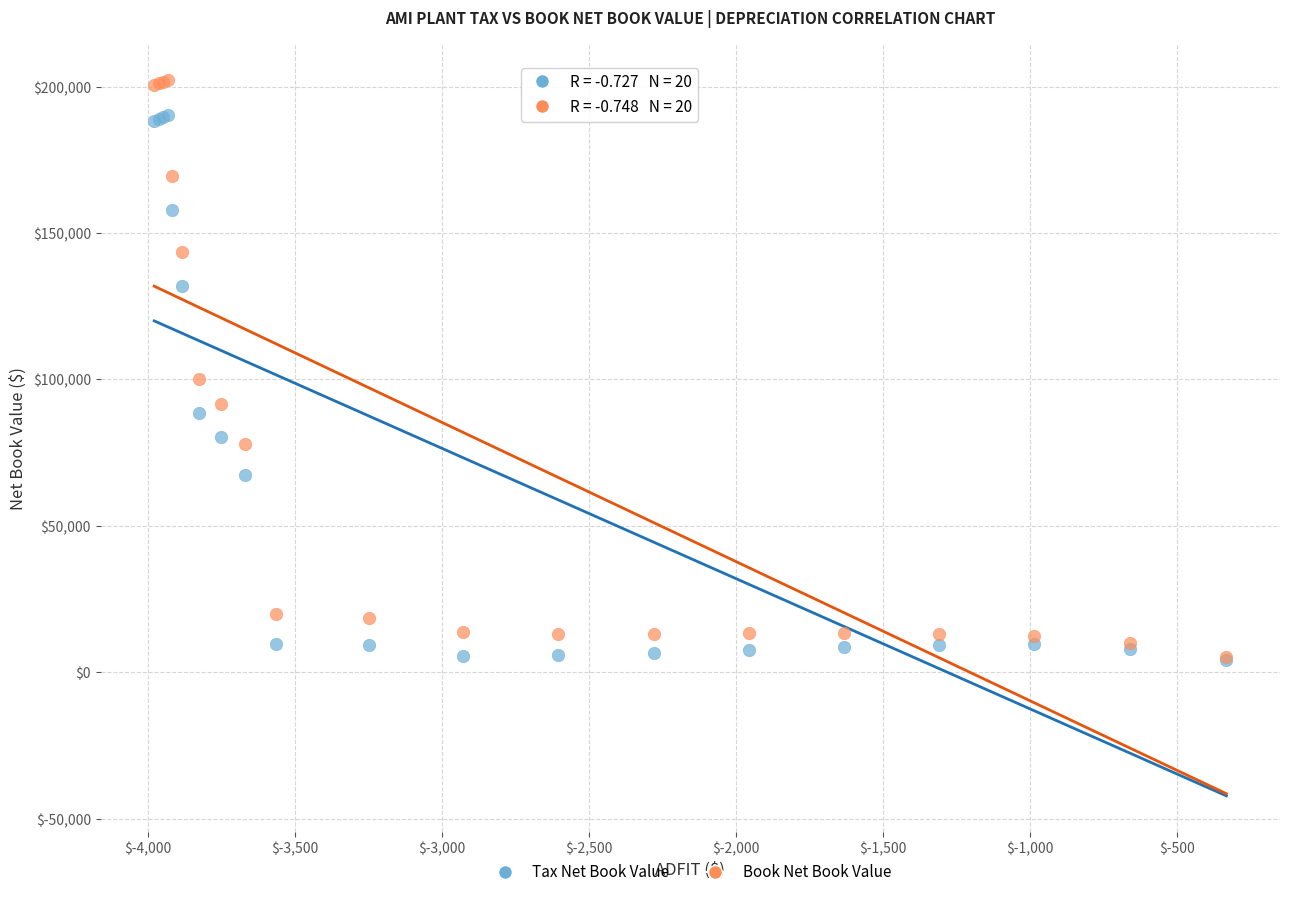

In the Book Net Book Value series, what Y value is closest to 103684?

100085.1